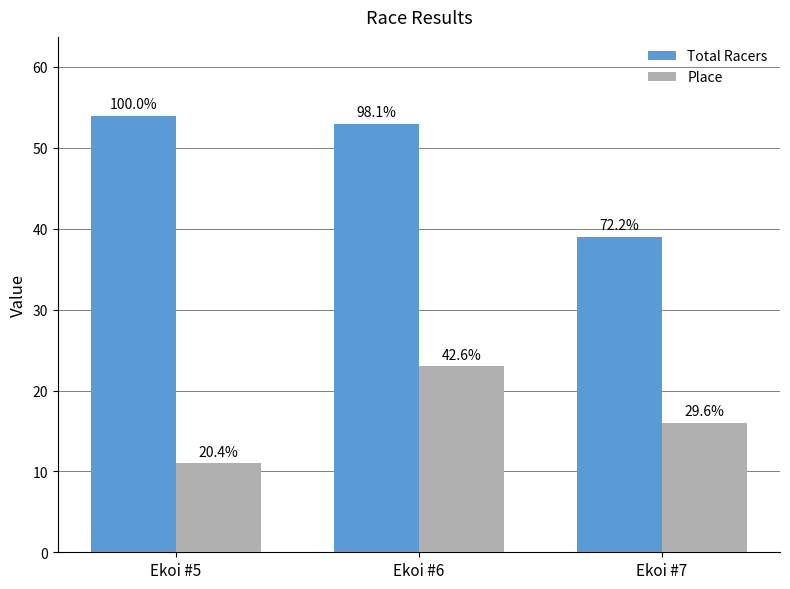

At Ekoi #5, list the series in order from smallest to largest.

Place, Total Racers